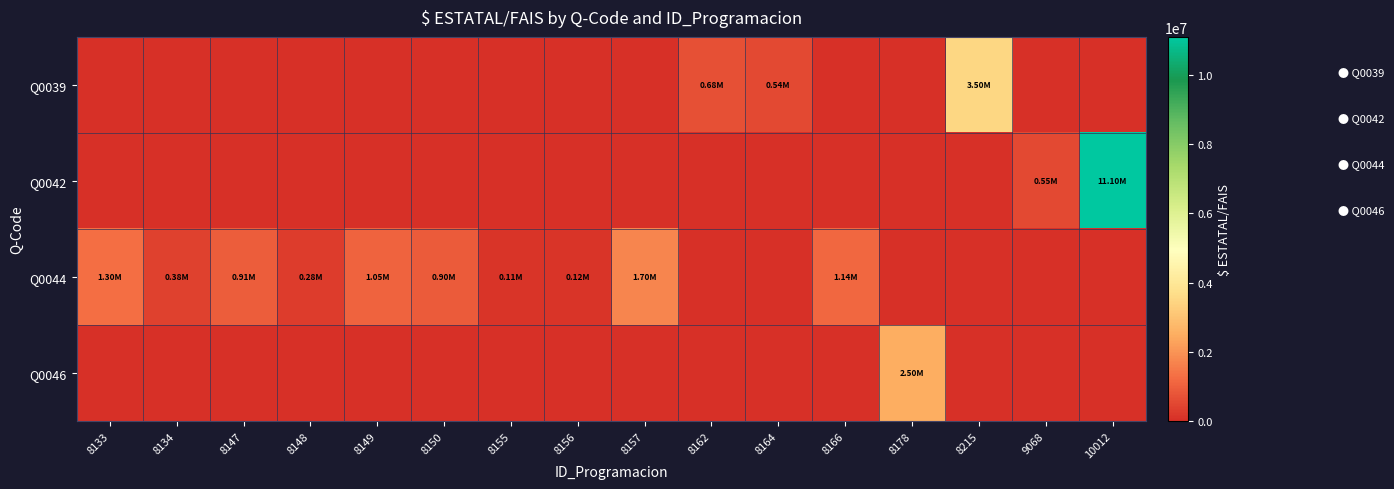

Which series has the largest total across all categories?

Q0042